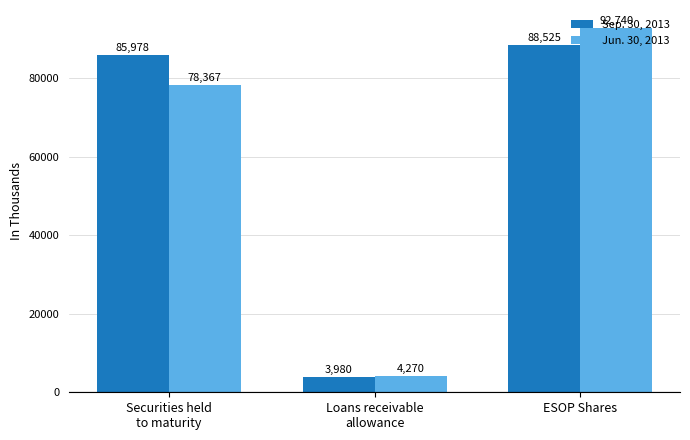

At which label is Sep. 30, 2013 closest to 46252?

Securities held
to maturity